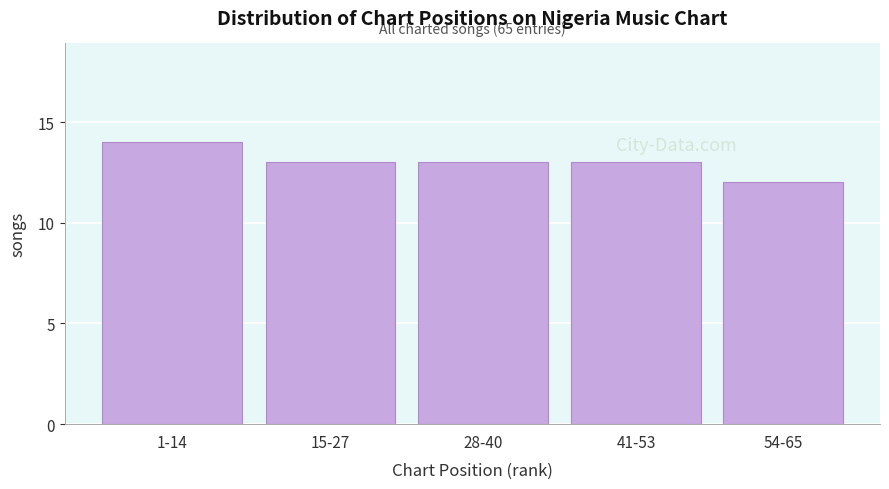

Reading right to left, list all the values displayed in this chart.

54-65=12	41-53=13	28-40=13	15-27=13	1-14=14